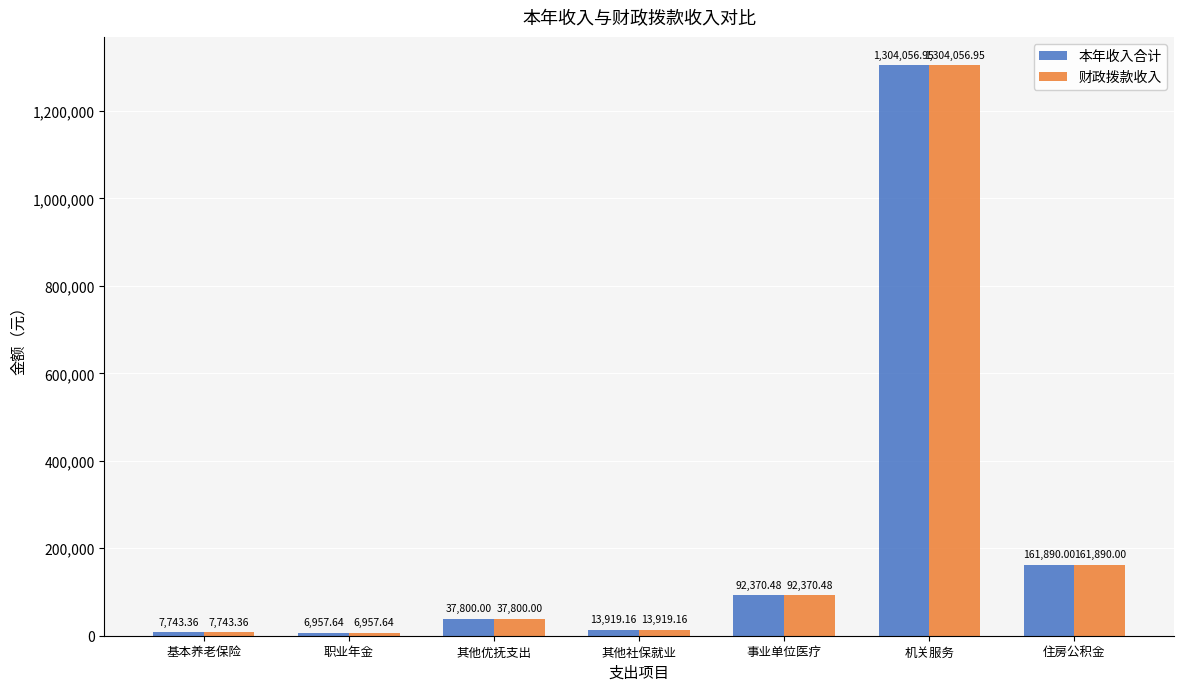

Is the value of 财政拨款收入 at 其他社保就业 greater than the value of 本年收入合计 at 机关服务?

No